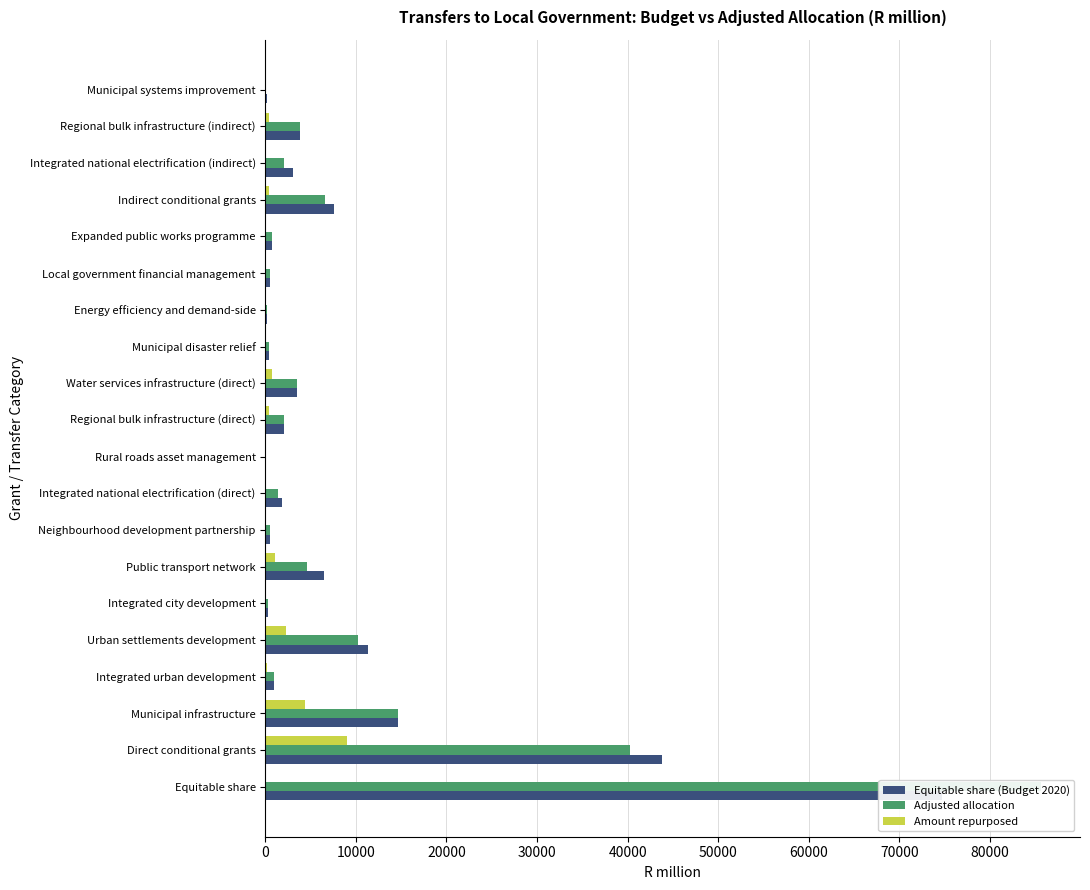

What is the difference between the highest and lowest values at Rural roads asset management?

108.4